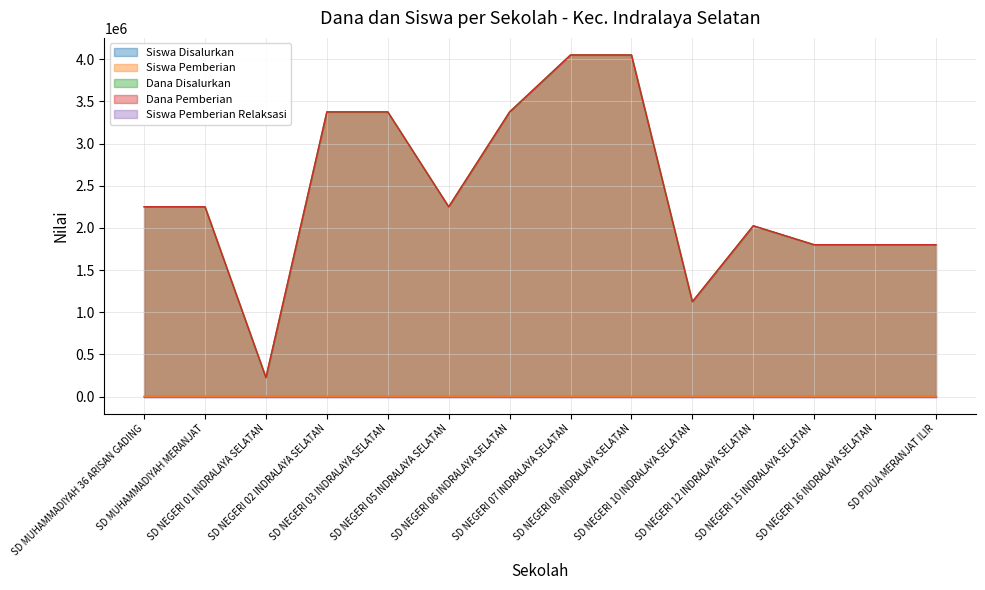

At how many categories does at least one series exceed 758948?

13